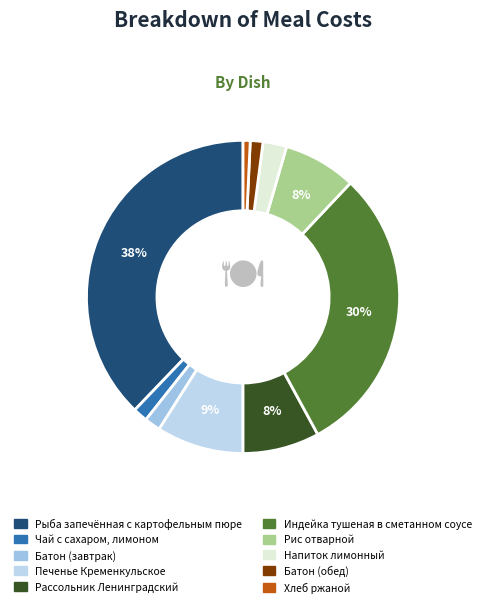

The Рис отварной slice represents 8% of the pie. True or false?

True